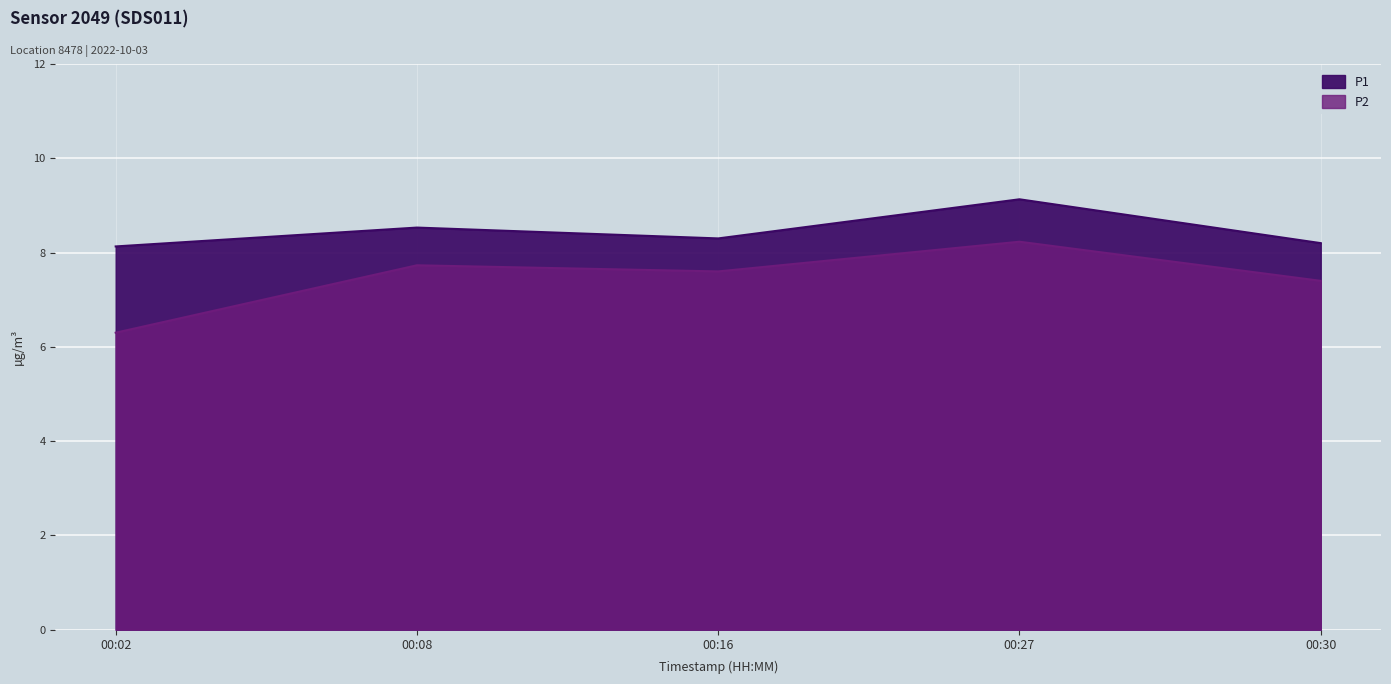

At which label does P1 reach its minimum?

00:02